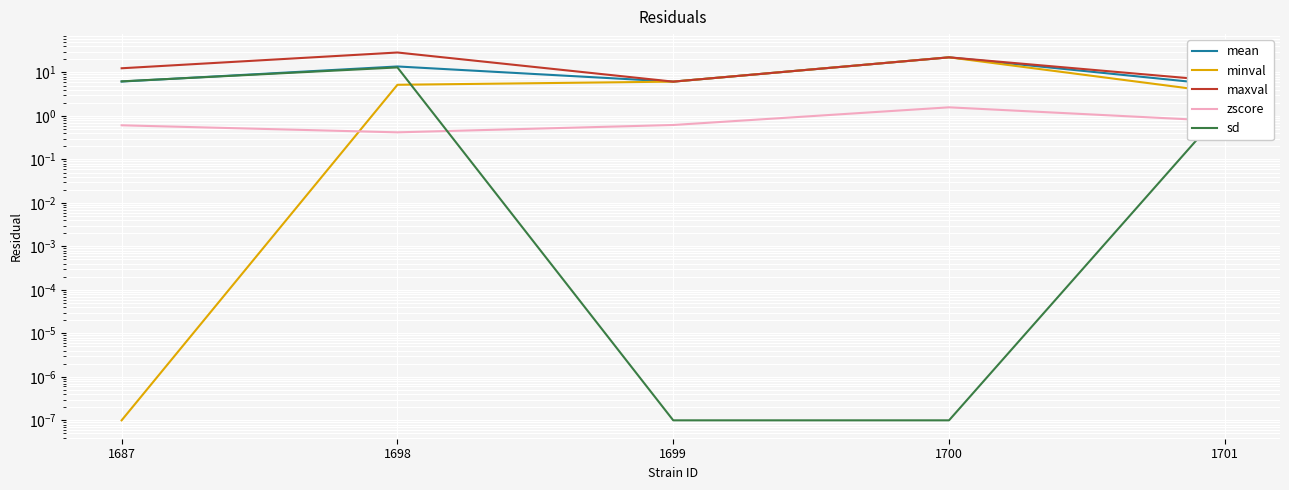

Reading right to left, transcribe all the data shown in this chart.

mean: 1701=5.1	1700=22.3	1699=6.2	1698=13.8	1687=6.2
minval: 1701=3.4	1700=22.3	1699=6.2	1698=5.2	1687=0.0
maxval: 1701=6.3	1700=22.3	1699=6.2	1698=28.8	1687=12.5
zscore: 1701=0.8	1700=1.6	1699=0.6	1698=0.4	1687=0.6
sd: 1701=1.5	1700=0.0	1699=0.0	1698=13.1	1687=6.3